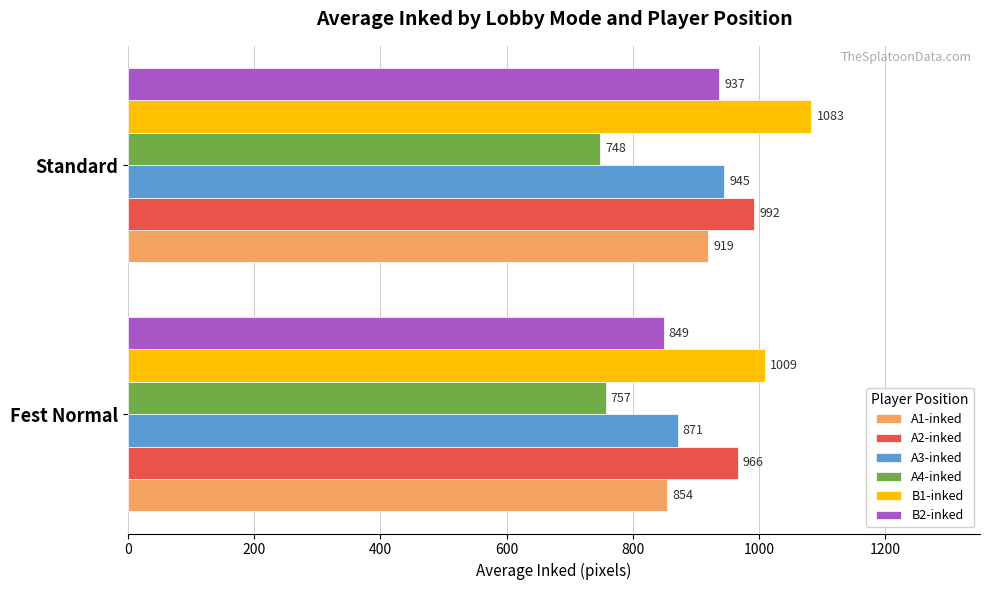

What is the sum of all B2-inked values?

1786